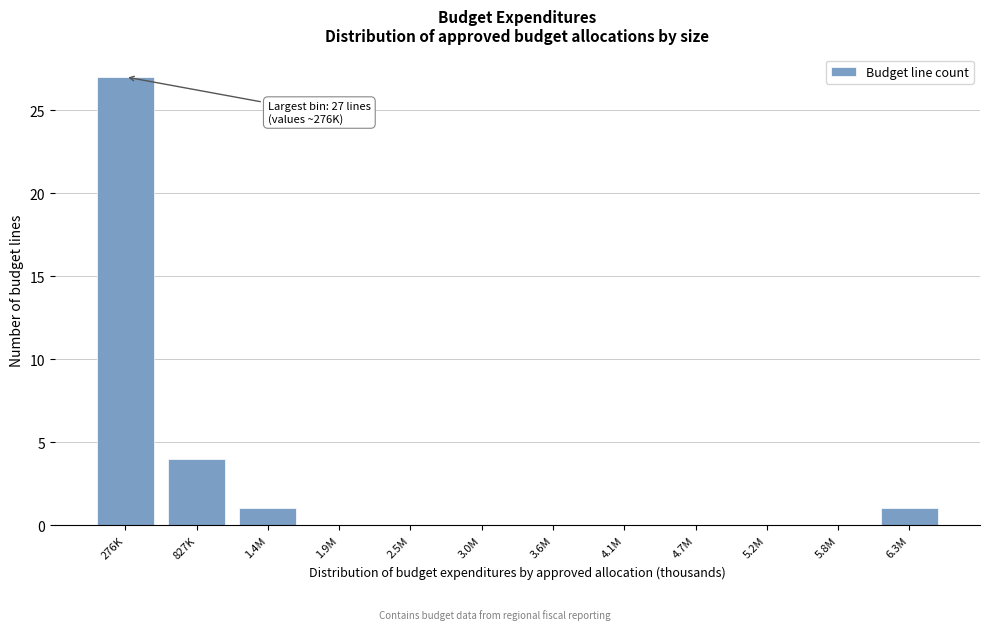

Reading right to left, list all the values displayed in this chart.

6.3M=1	5.8M=0	5.2M=0	4.7M=0	4.1M=0	3.6M=0	3.0M=0	2.5M=0	1.9M=0	1.4M=1	827K=4	276K=27